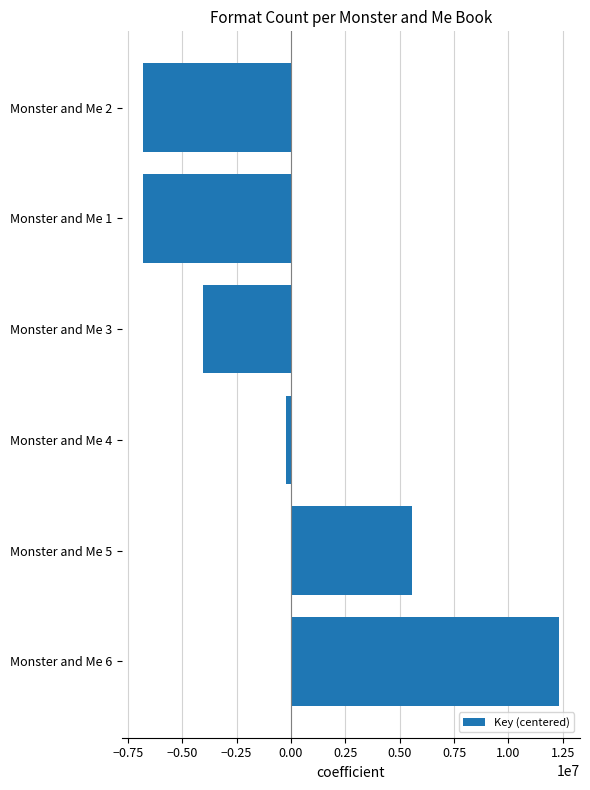

Is it true that the value at Monster and Me 2 is -6818379.2?

True